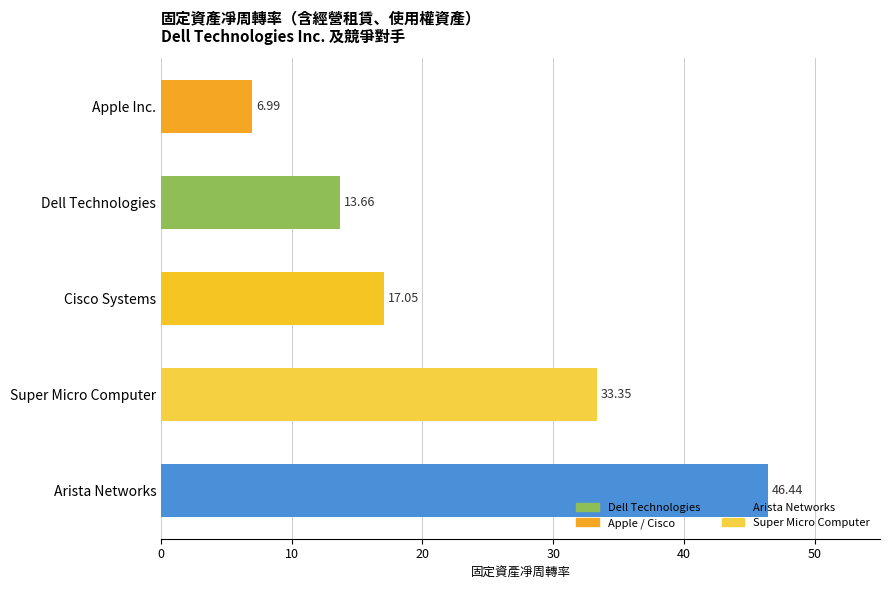

At which label is the value closest to 26?

Super Micro Computer